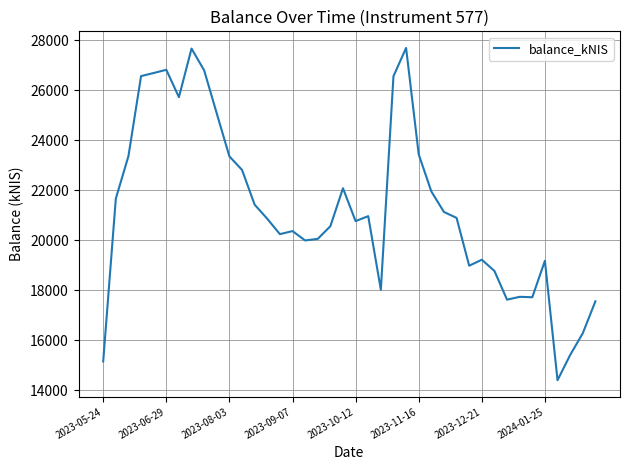

What is the difference between the maximum and minimum values?

13295.1